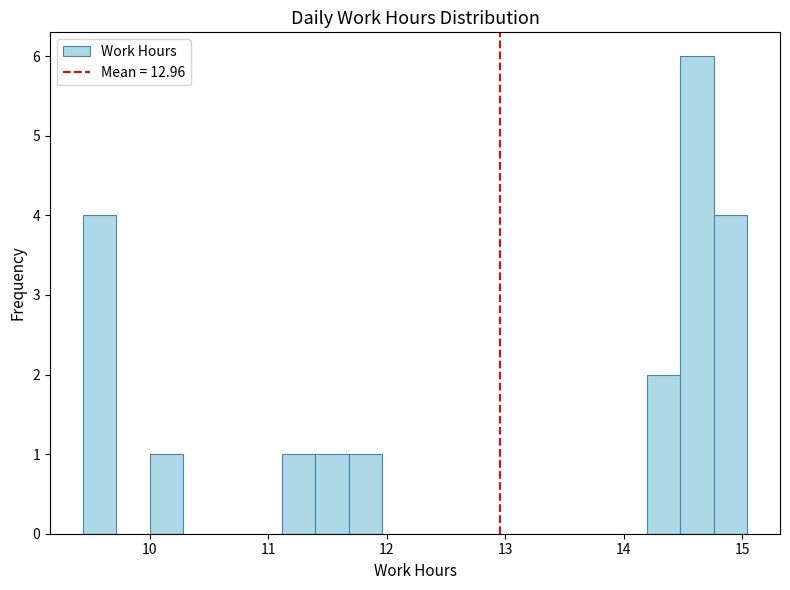

Read against the x-axis, roughly where is the centre of the tallest bar?

14.6